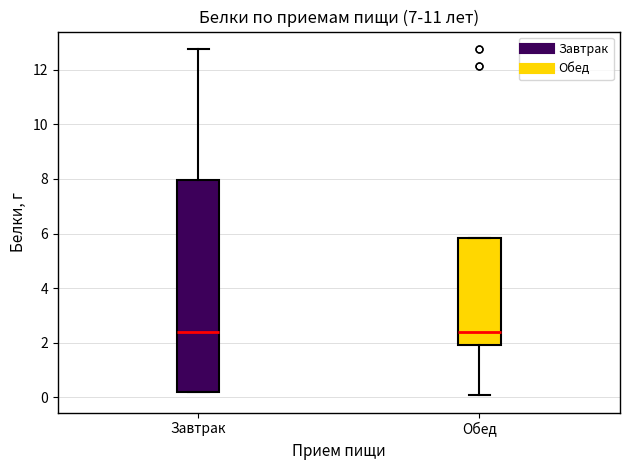

Reading left to right, read every box against the y-axis: the position of its median line, the range the box covers, and the ends of its whiskers. The values are not printed on the chart, so give them approximately, as read against the axis.

Завтрак: median 2.4, box 0.2 to 8.0, whiskers 0.2 to 12.8
Обед: median 2.4, box 2.0 to 5.8, whiskers 0.0 to 5.8